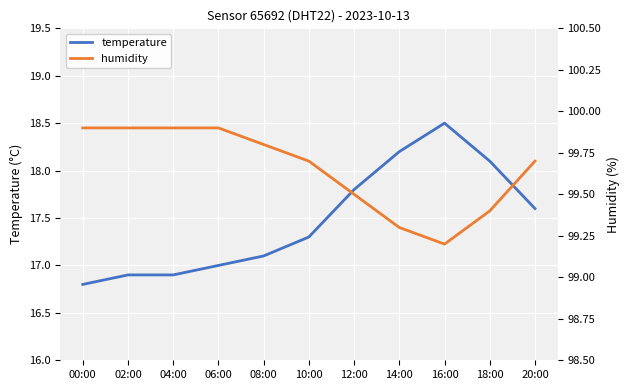

Reading left to right, list all the values displayed in this chart.

temperature: 16.8	16.9	16.9	17.0	17.1	17.3	17.8	18.2	18.5	18.1	17.6
humidity: 99.9	99.9	99.9	99.9	99.8	99.7	99.5	99.3	99.2	99.4	99.7